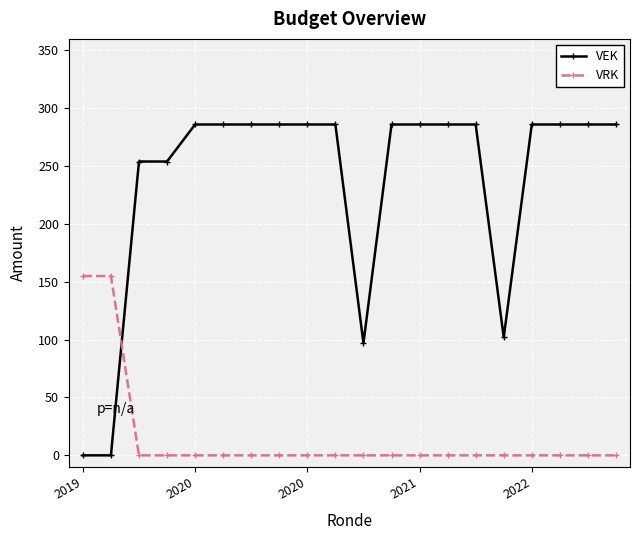

Which series has the largest total across all categories?

VEK